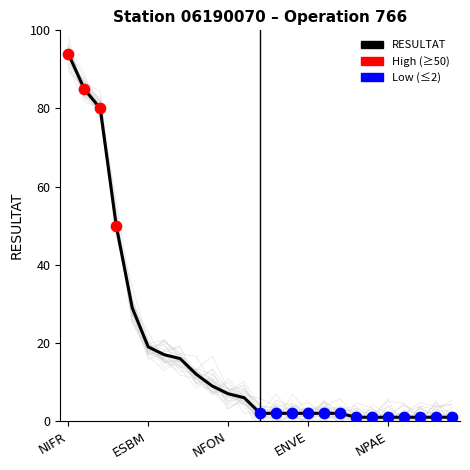

What is the ratio of the value at 24 to the value at 6?

0.1